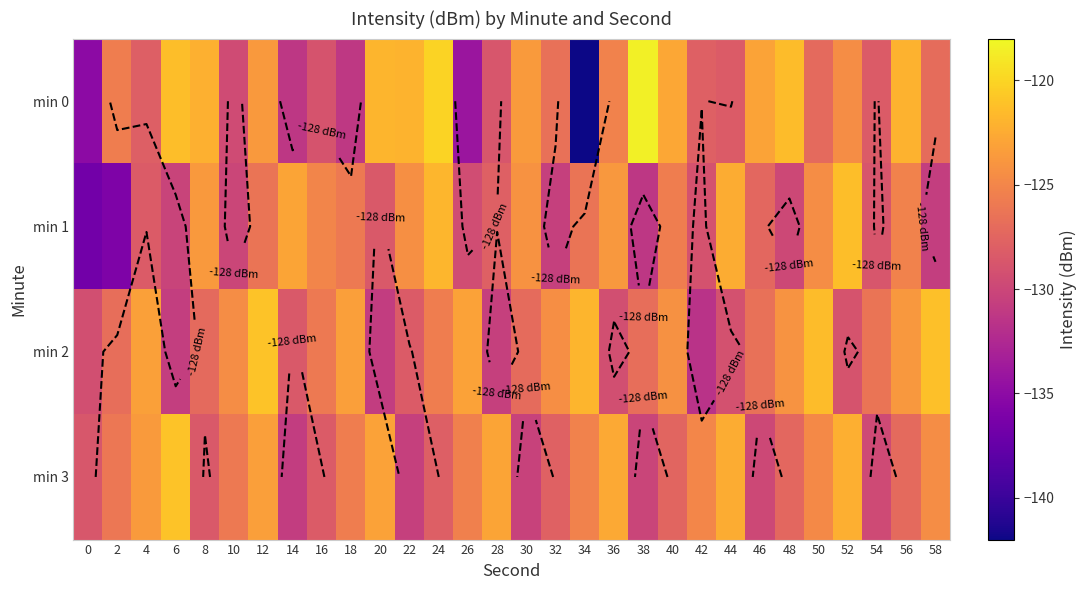

Is the value of min 3 at 30 greater than the value of min 2 at 38?

No